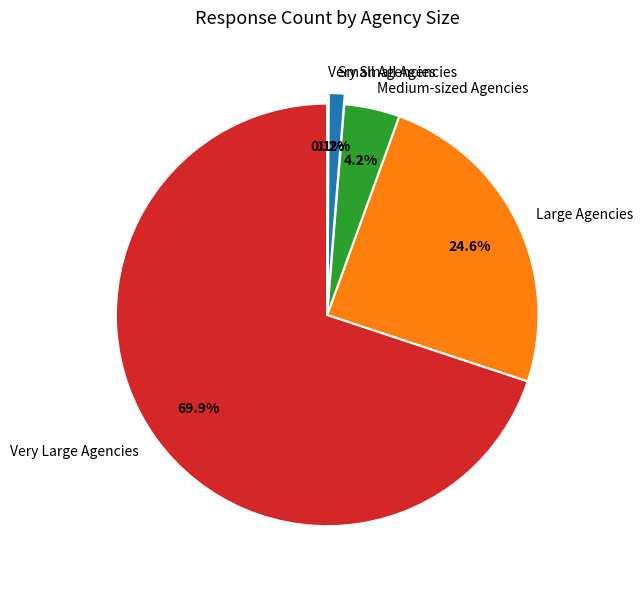

To the nearest percent, what portion does Medium-sized Agencies represent?

4%